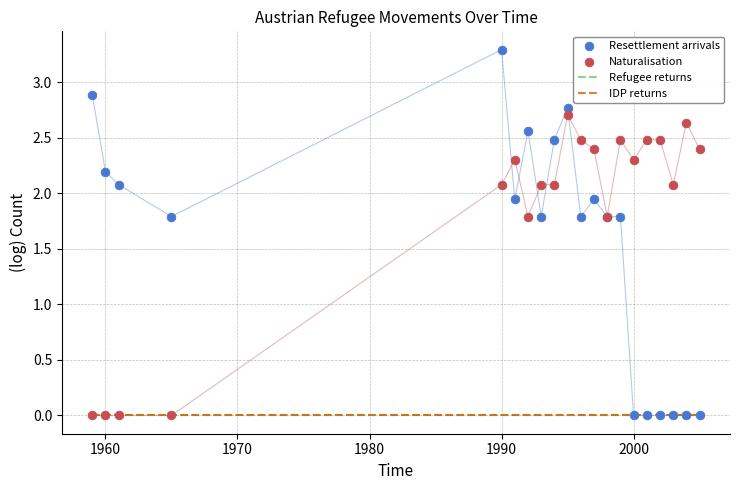

Which series contains the highest Y value?

Resettlement arrivals